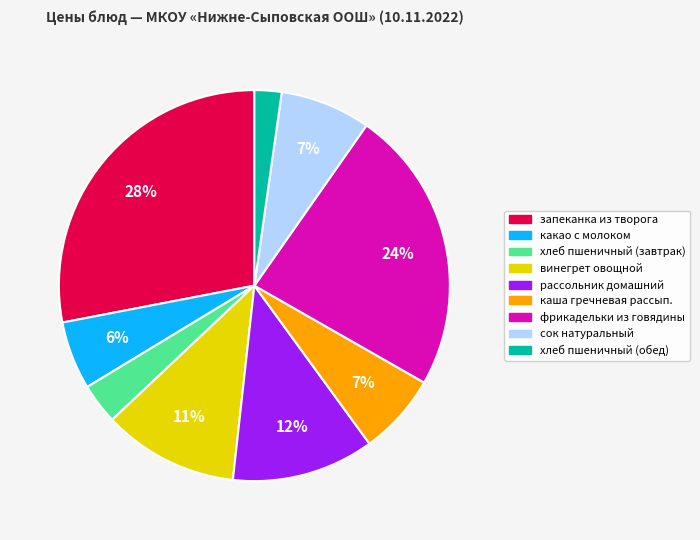

Is the sum of хлеб пшеничный (завтрак) and рассольник домашний greater than half?

No